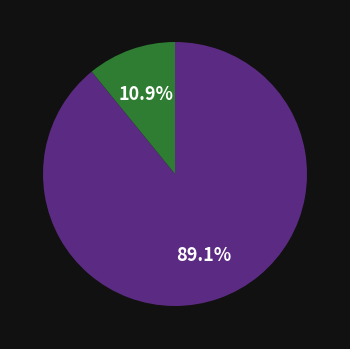

Is there any slice that represents more than half of the pie?

Yes